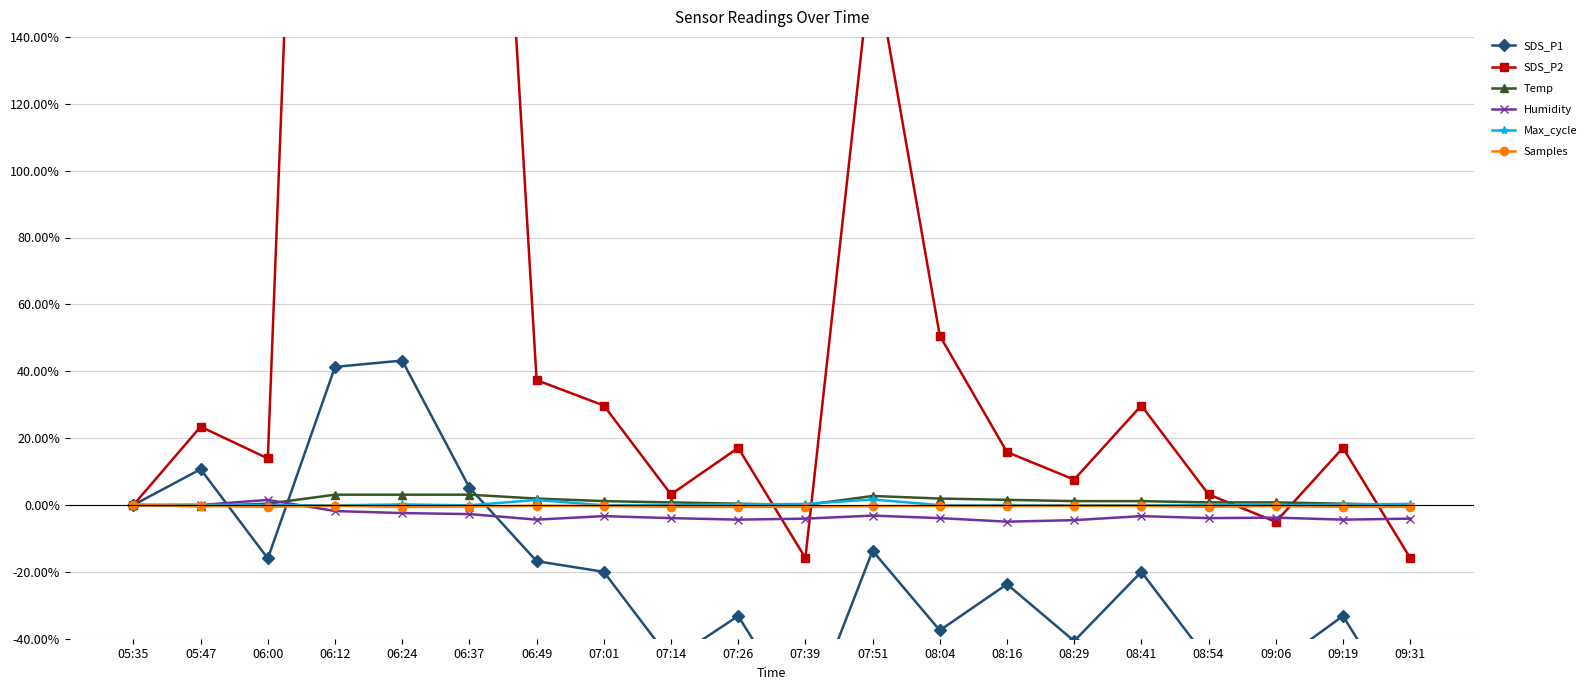

What is the sum of all Max_cycle values?

3.7